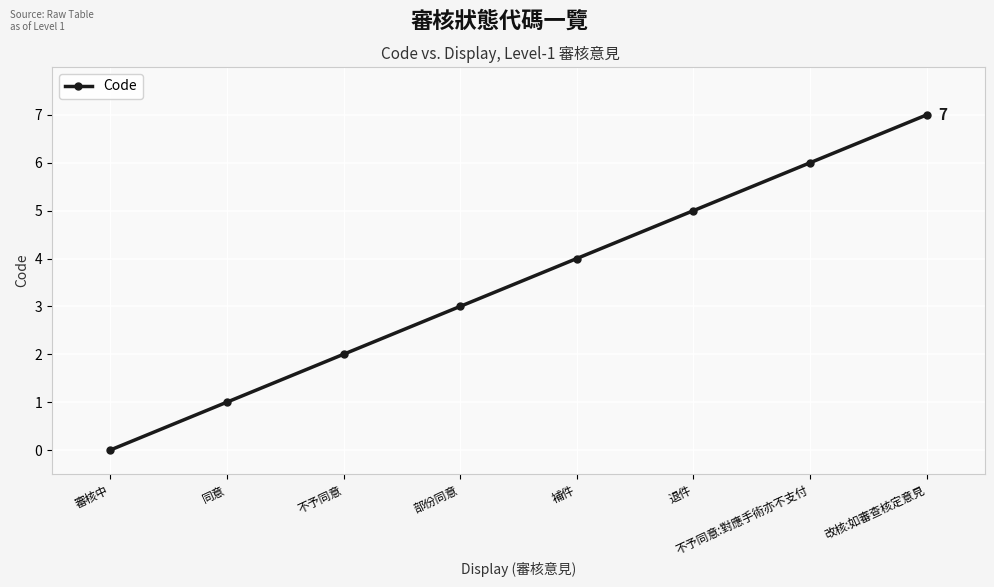

At which category does the chart reach its peak across all series?

改核:如審查核定意見